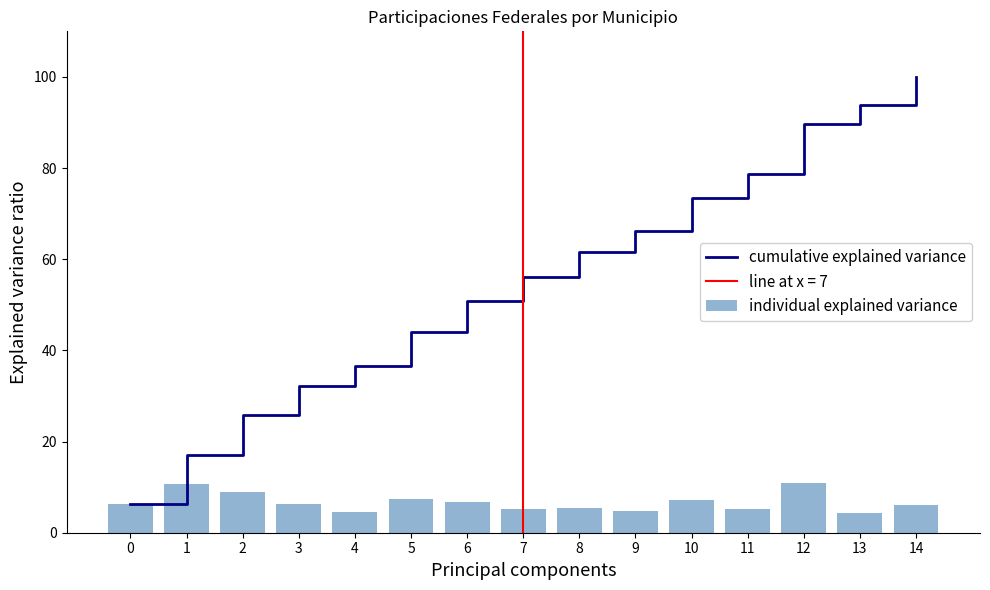

Which series has the largest total across all categories?

cumulative explained variance